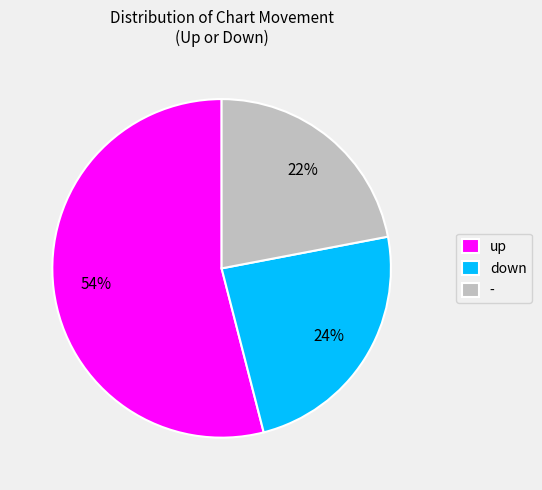

To the nearest percent, what is the average slice percentage?

33%